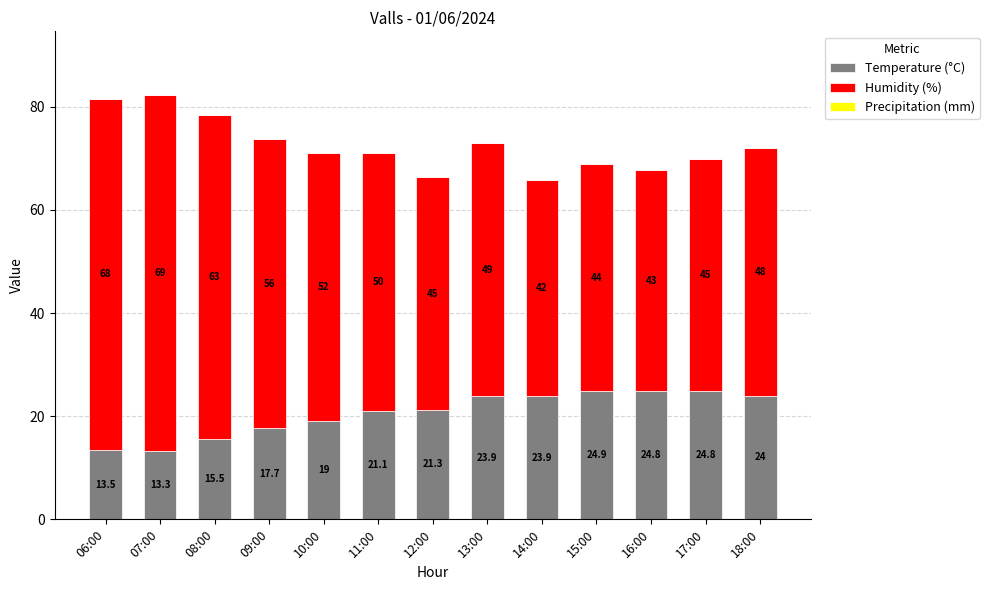

What is the maximum value for Temperature (°C)?

24.9